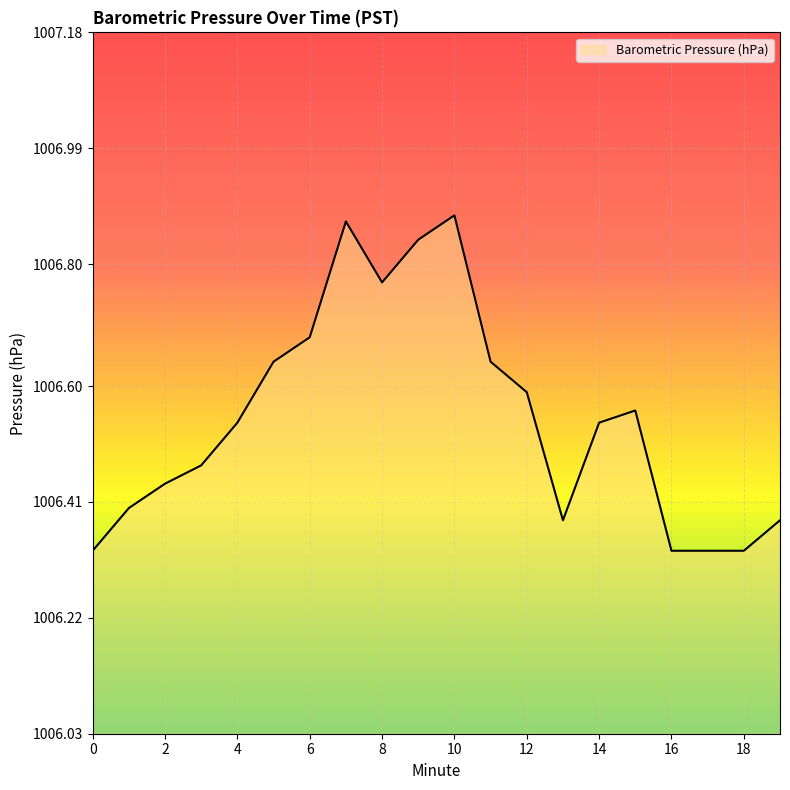

How many lines are shown in the chart?

1